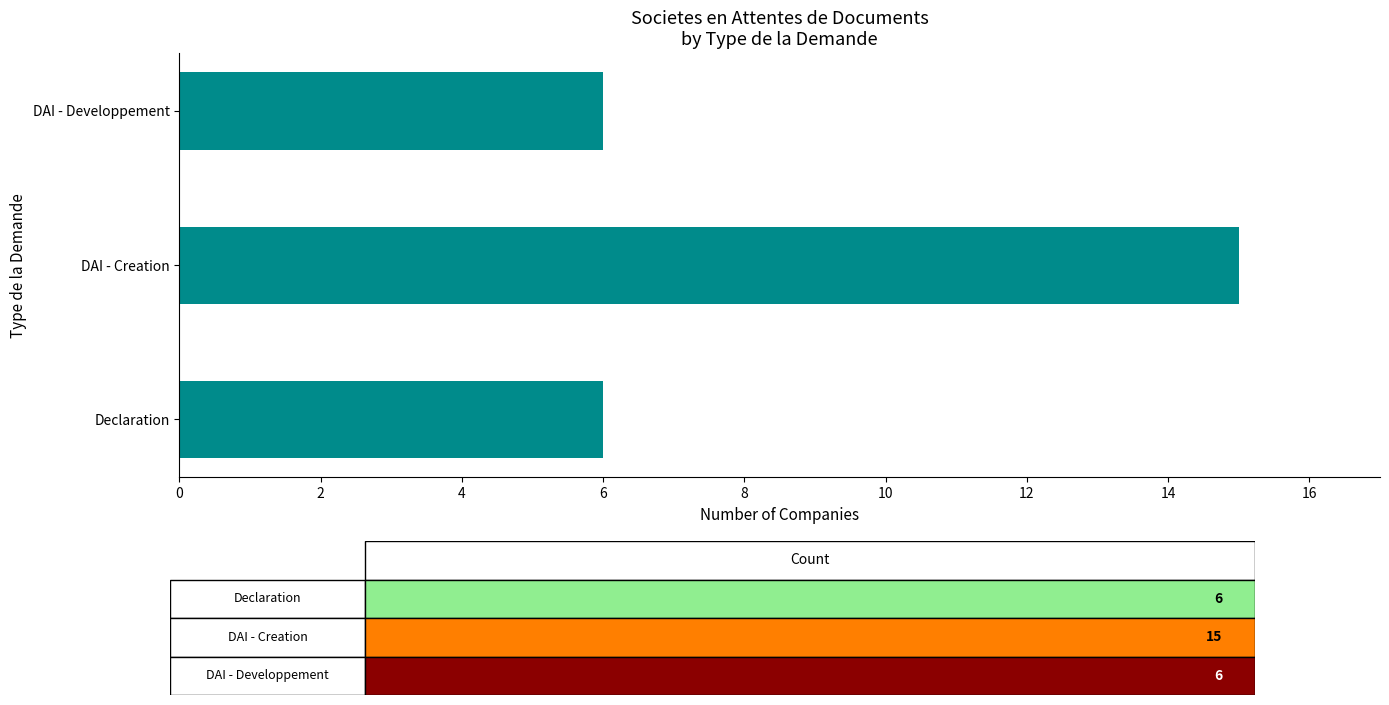

What is the change in value from Declaration to DAI - Creation?

+9